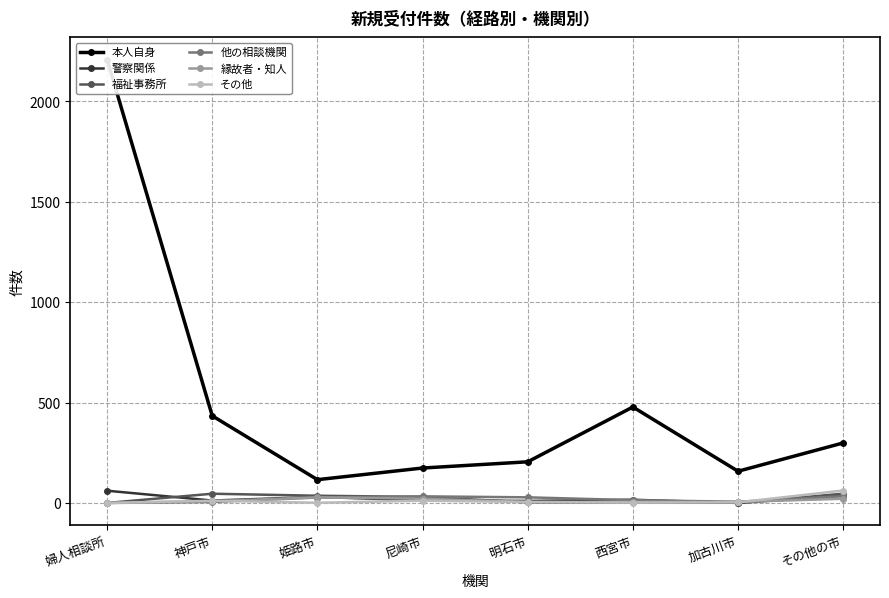

How many interior local peaks does the 警察関係 series have?

2